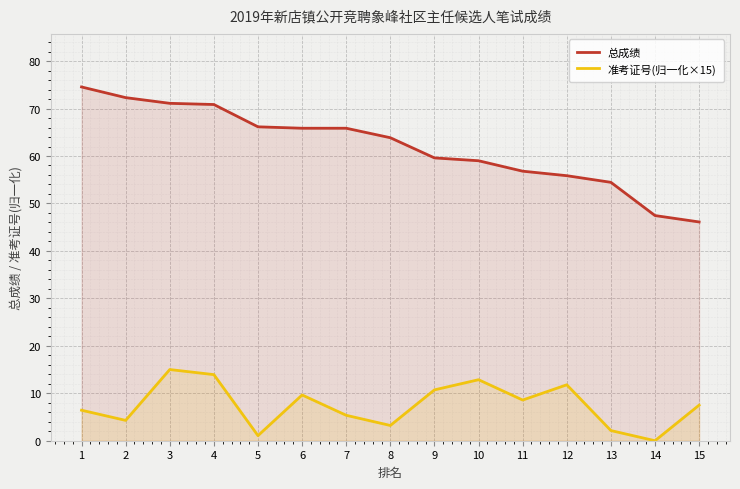

What is the approximate value of 准考证号(归一化×15) at 15?

7.5